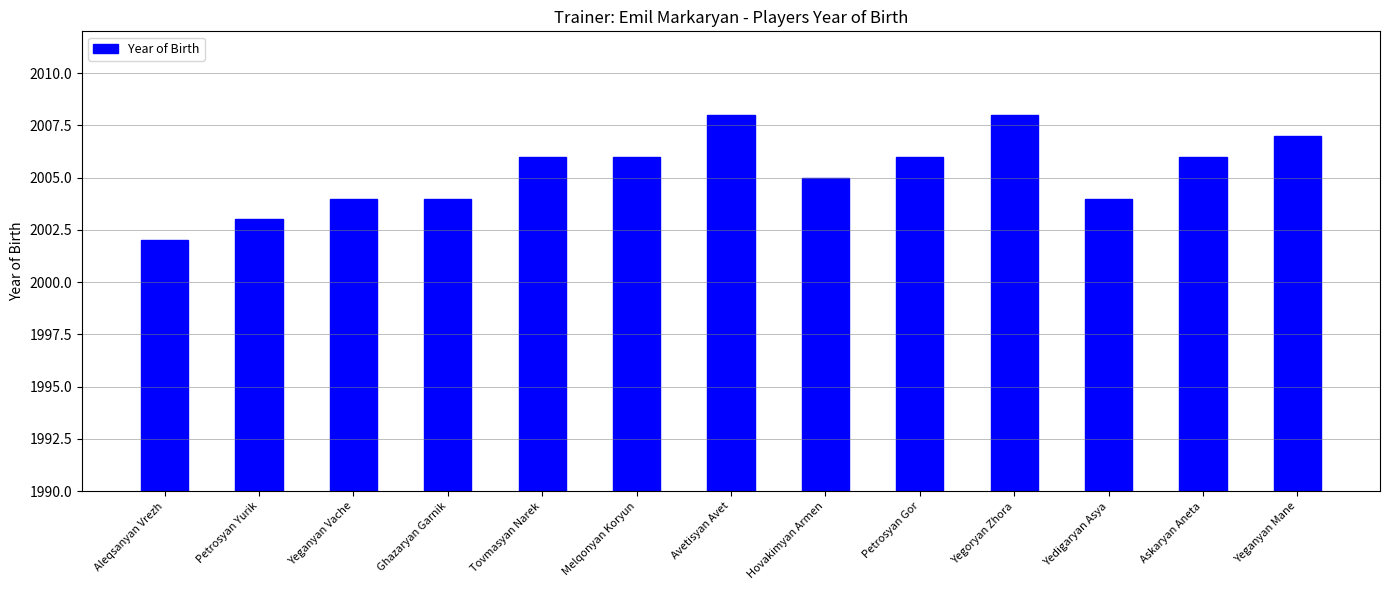

How many bars are there in total?

13